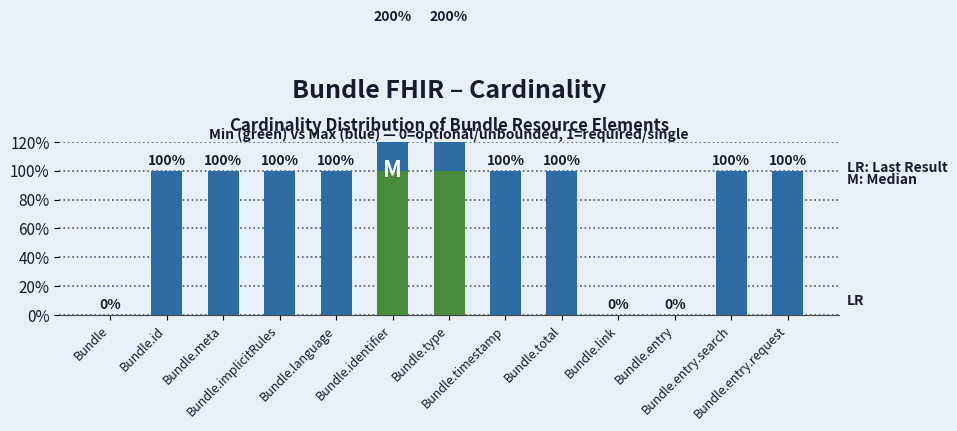

At how many categories does at least one series exceed 0?

10